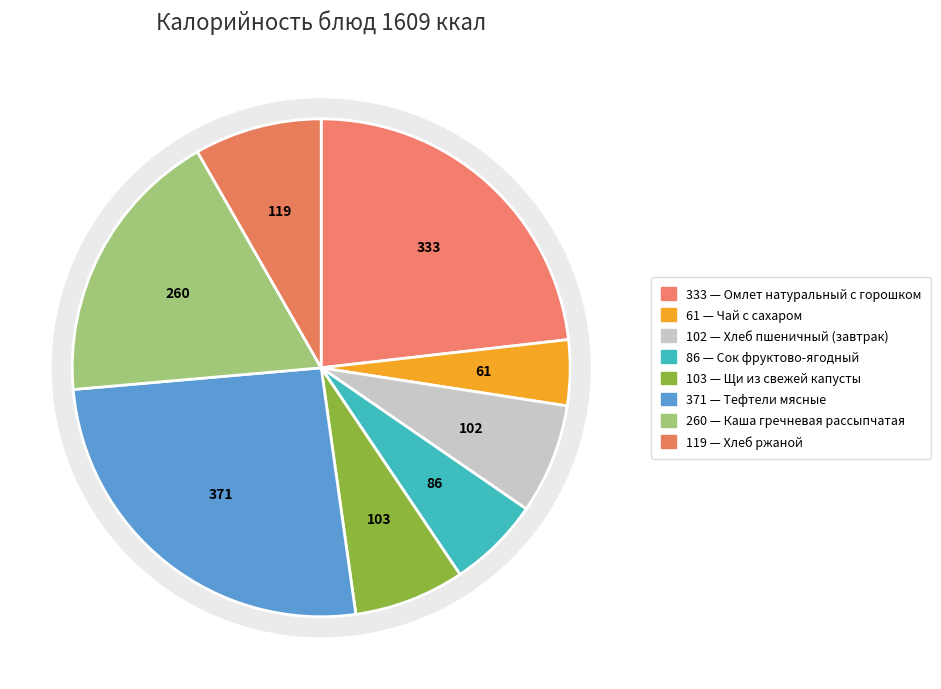

What percentage is the Хлеб ржаной slice, to the nearest percent?

8%